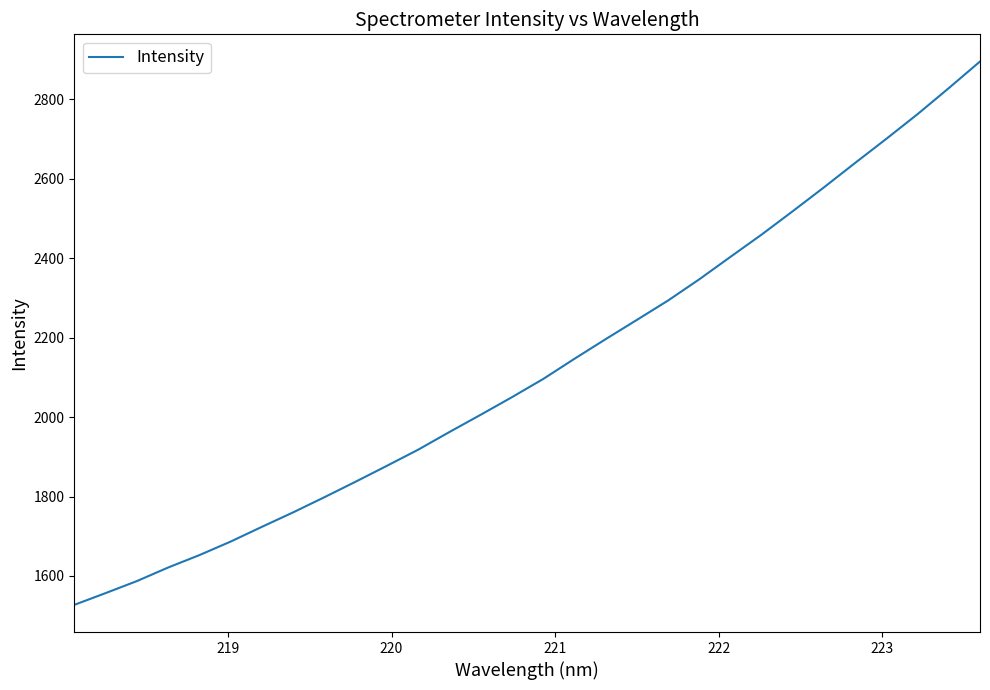

What is the greatest value displayed?

2895.5